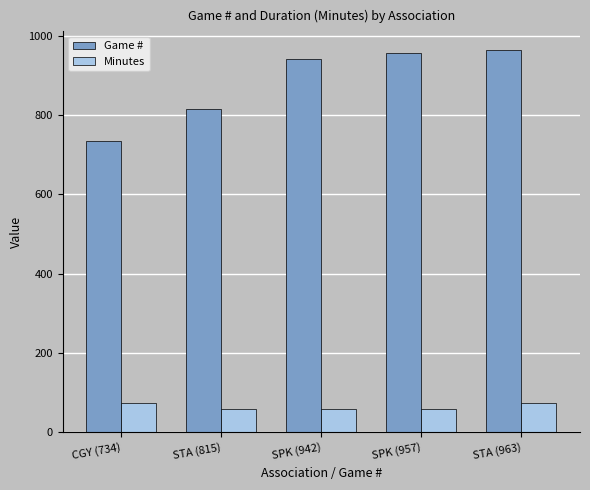

The Game # series shows 1563 at SPK (957). True or false?

False